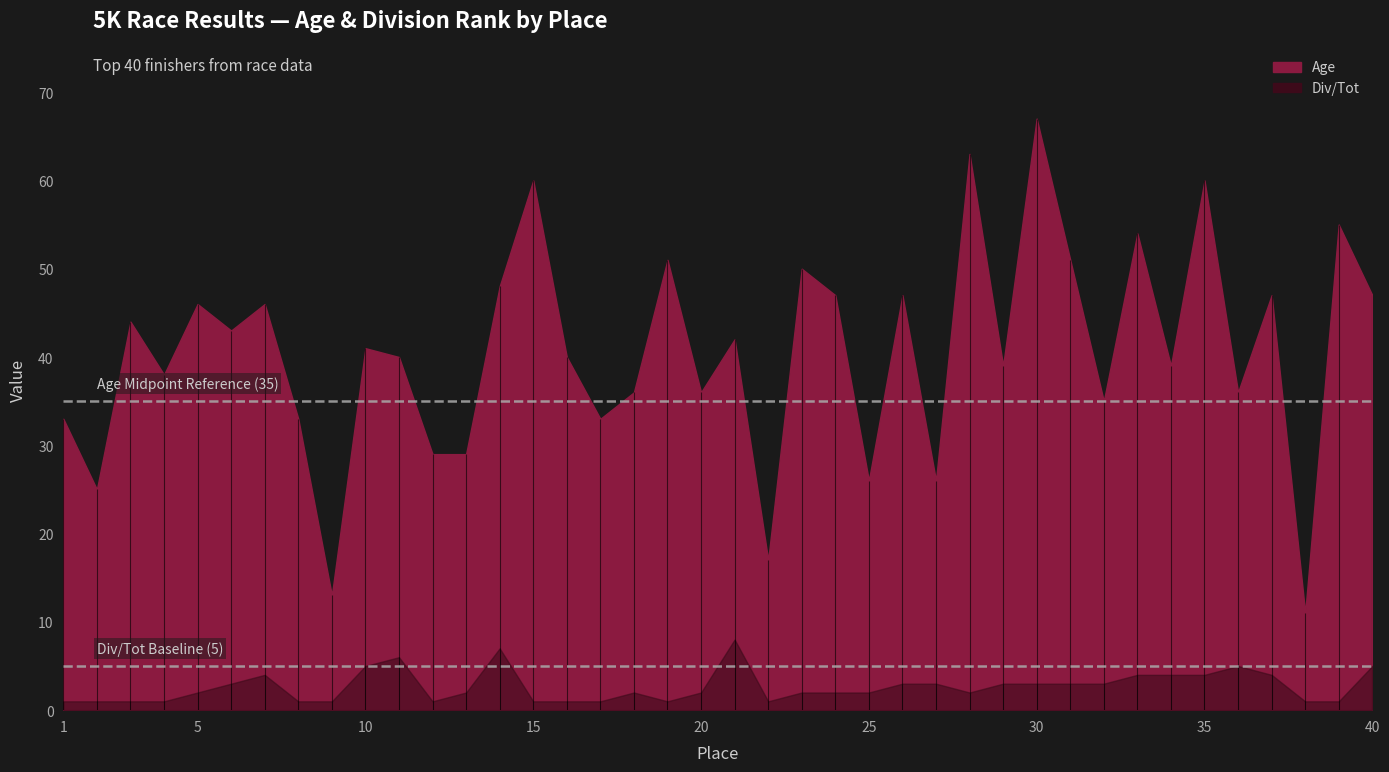

Is it true that Age equals 48 at 36?

False